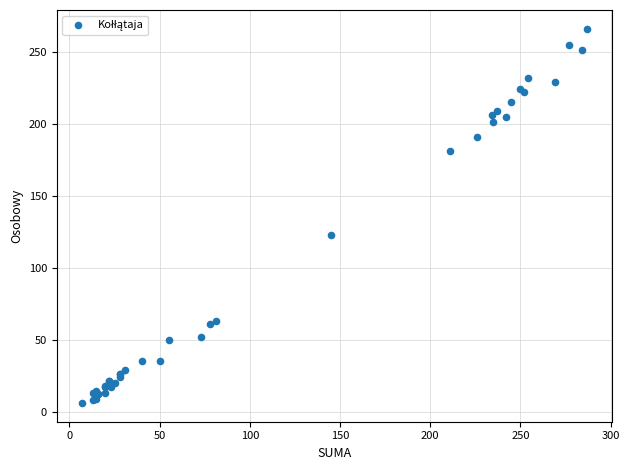

What Y value in the scatter plot is closest to 136?

123